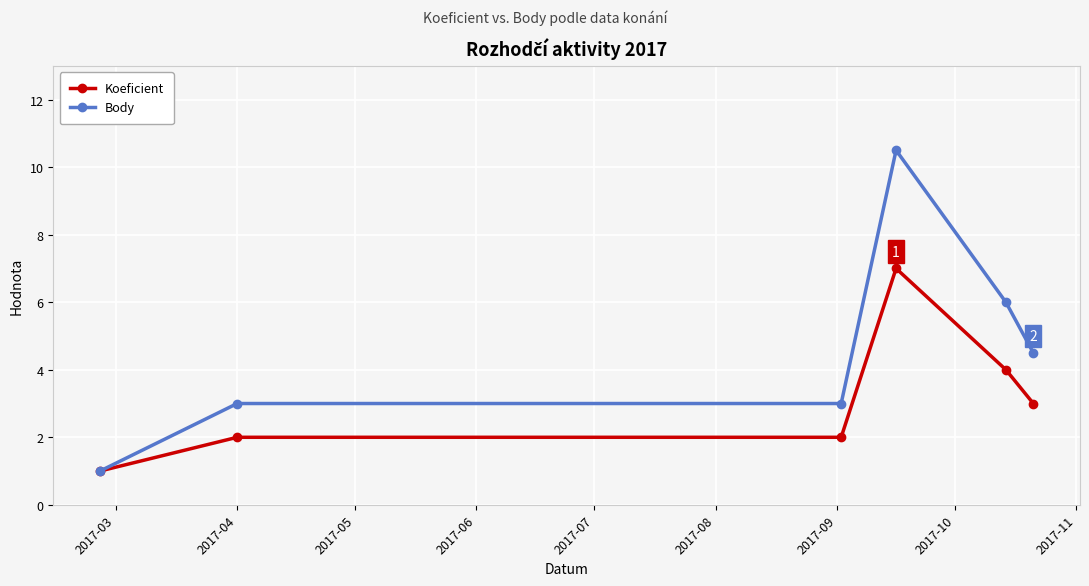

What is the value of the Koeficient point at the 6th from the left?

3.0